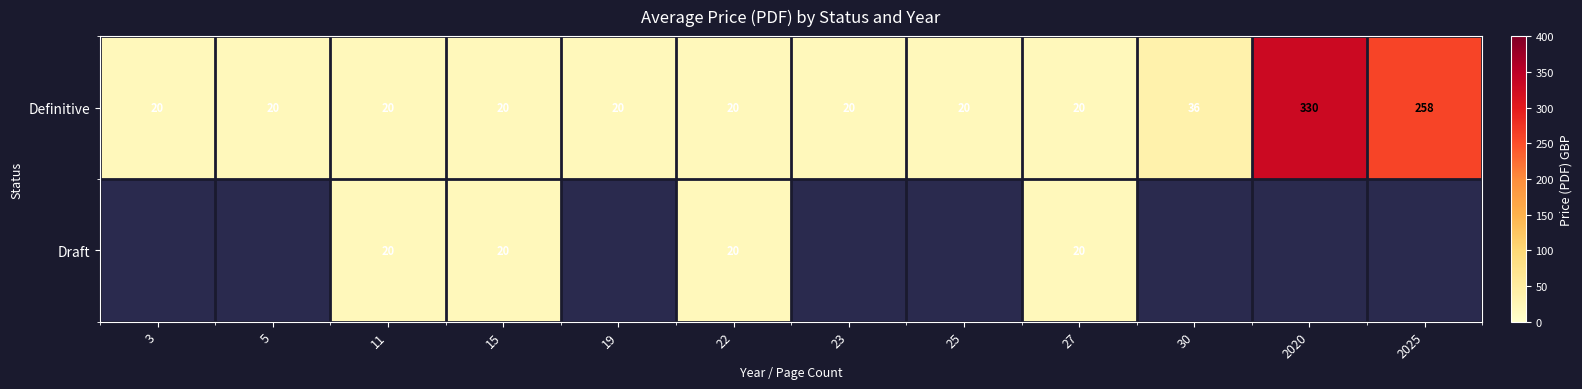

What is the difference between the maximum and minimum values in the Definitive series?

310